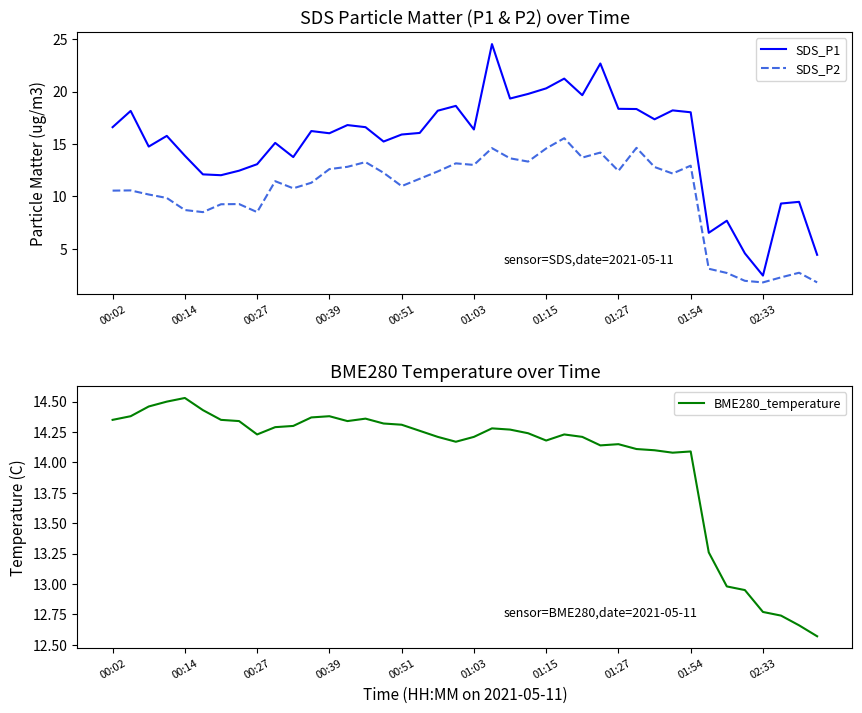

What is the label of the 25th point from the right?

15